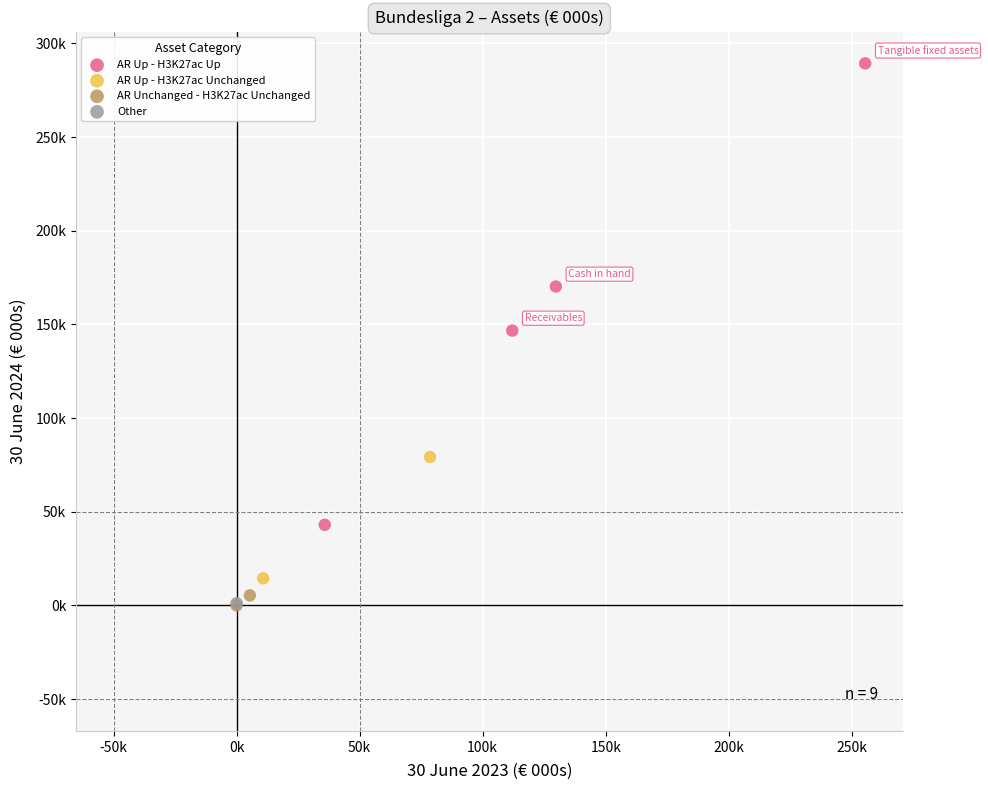

Which series reaches the maximum Y coordinate?

AR Up - H3K27ac Up